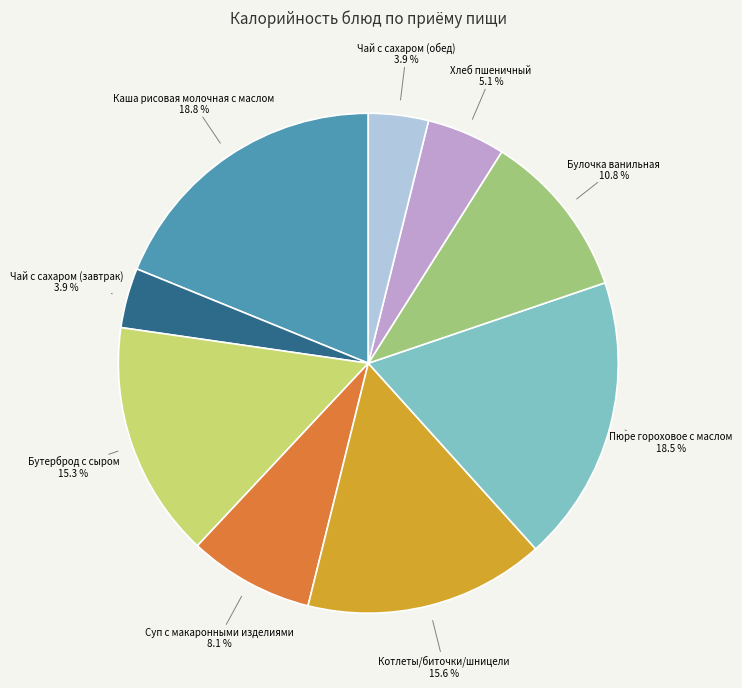

Is it true that Хлеб пшеничный is 5% of the pie?

True